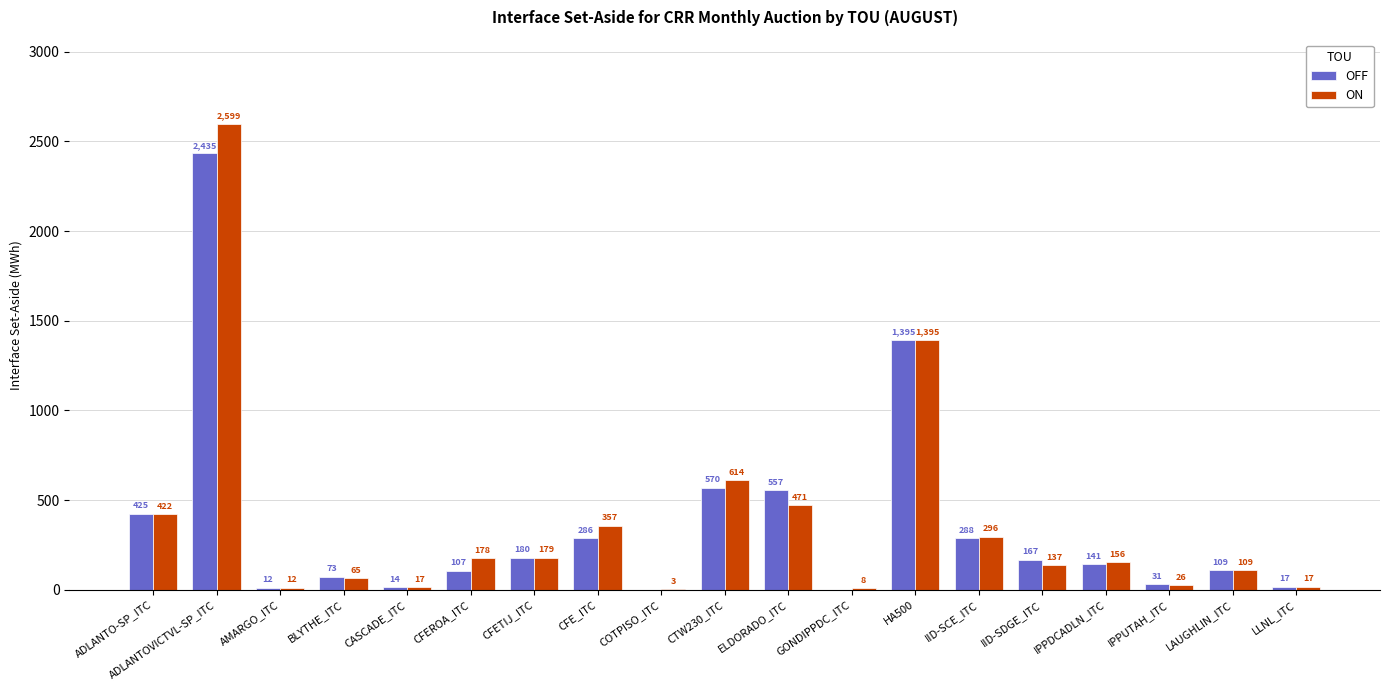

Are the bars grouped side by side (vs. stacked)?

Yes